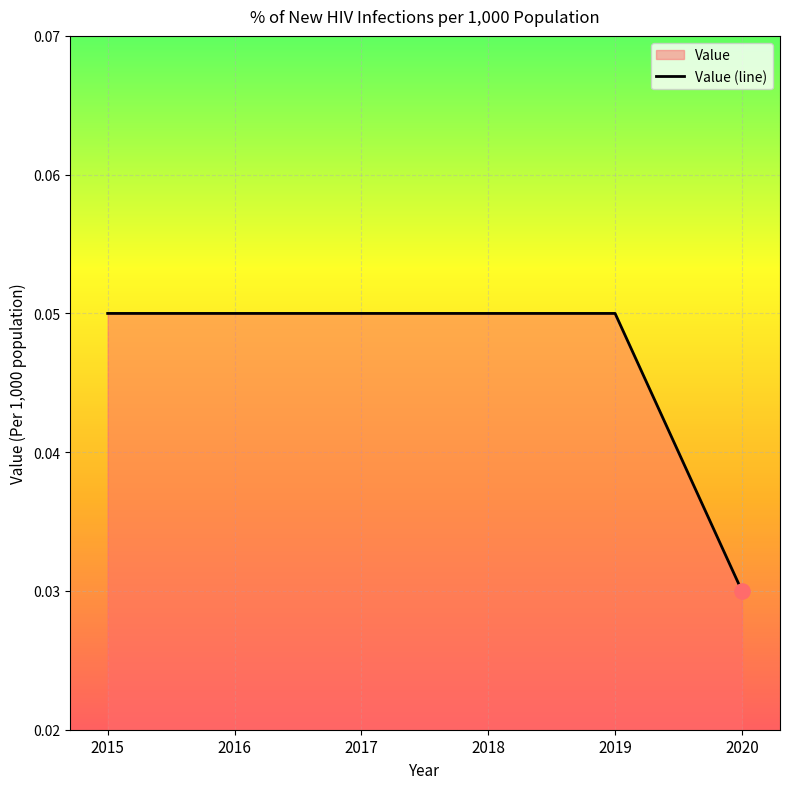

Which has a higher value, 2020 or 2017?

2017